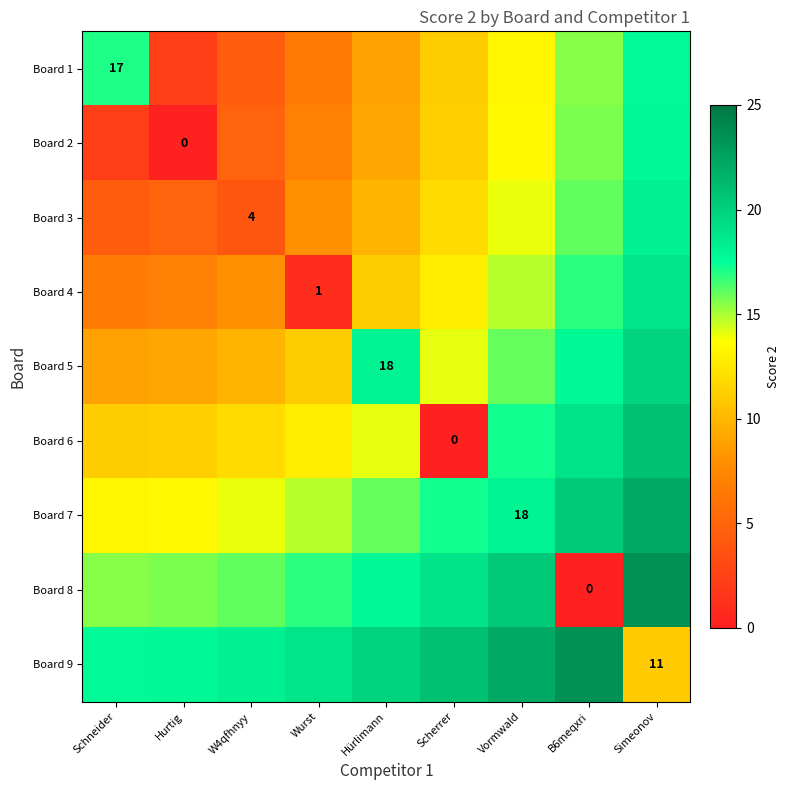

Is it true that Board 6 equals 5.9 at B6meqxri?

False